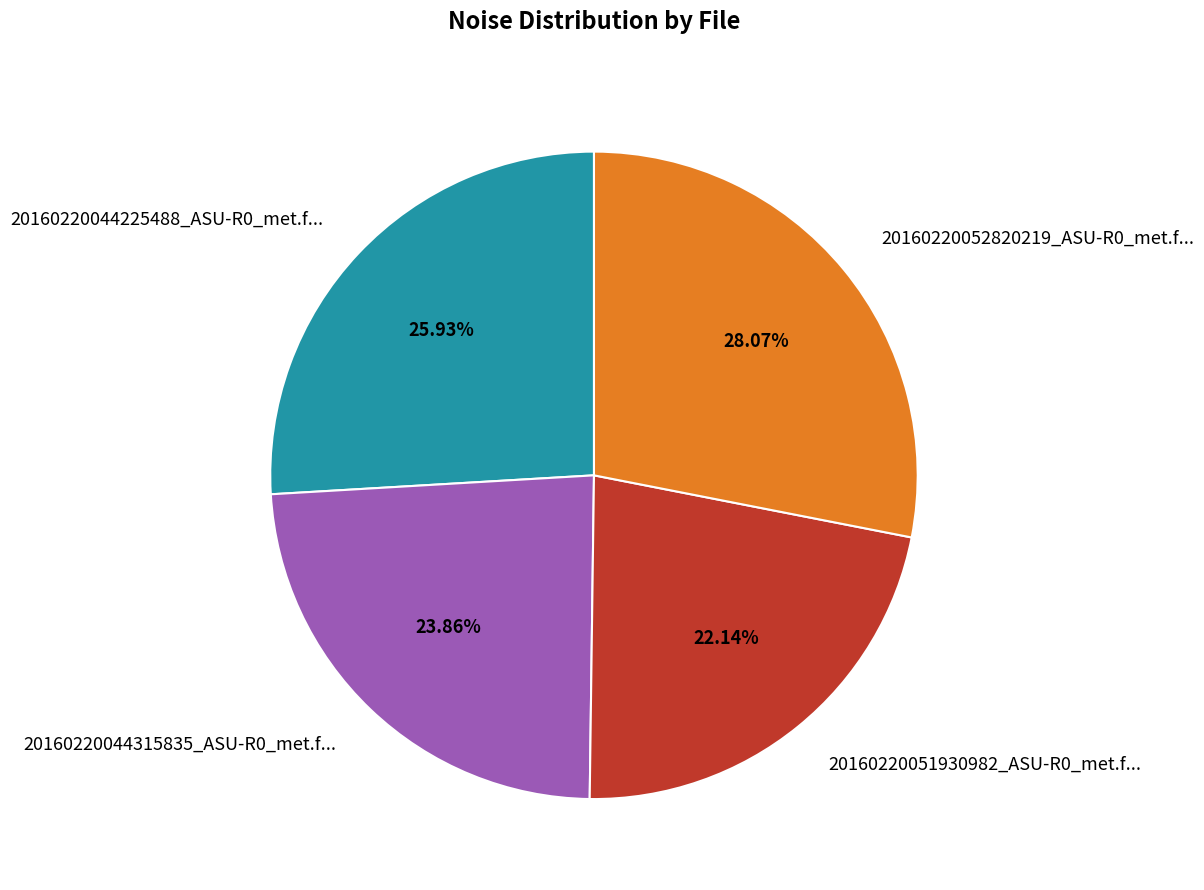

Is the sum of 20160220044225488_ASU-R0_met.f... and 20160220051930982_ASU-R0_met.f... greater than half?

No